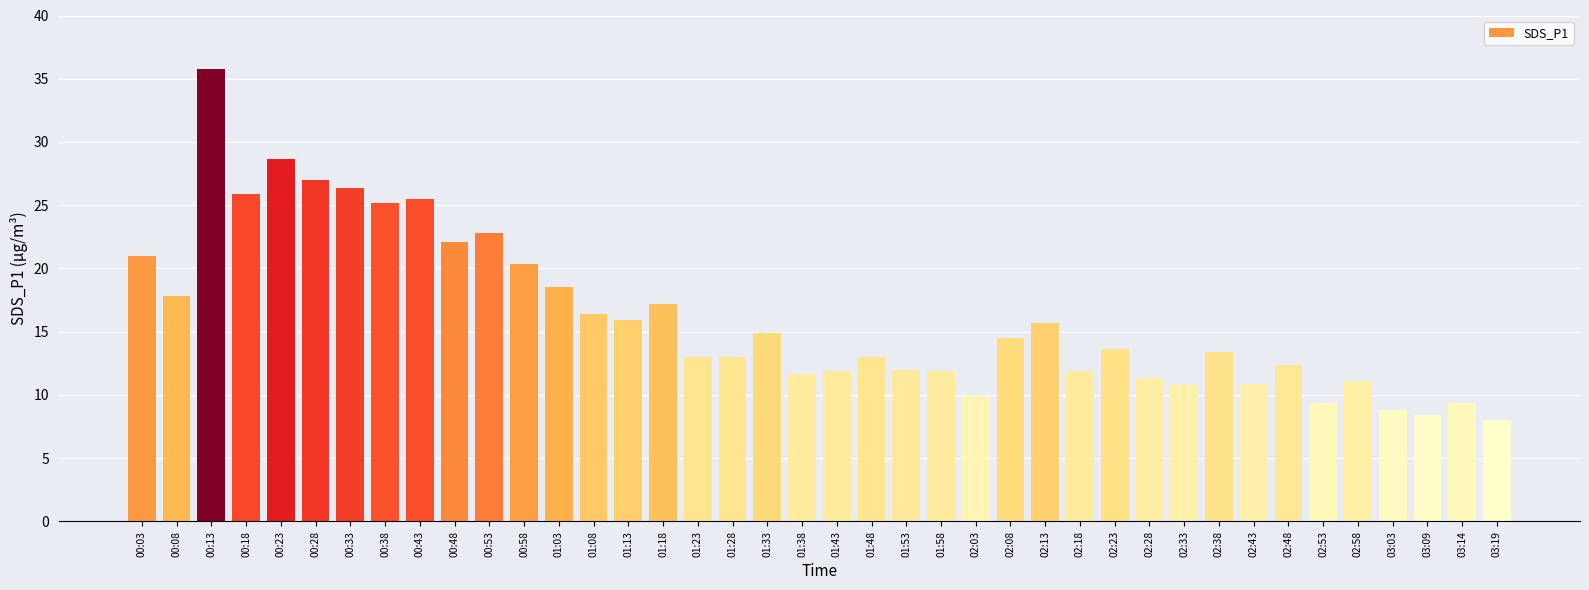

True or false: the data shows 20.3 at 00:58.

True